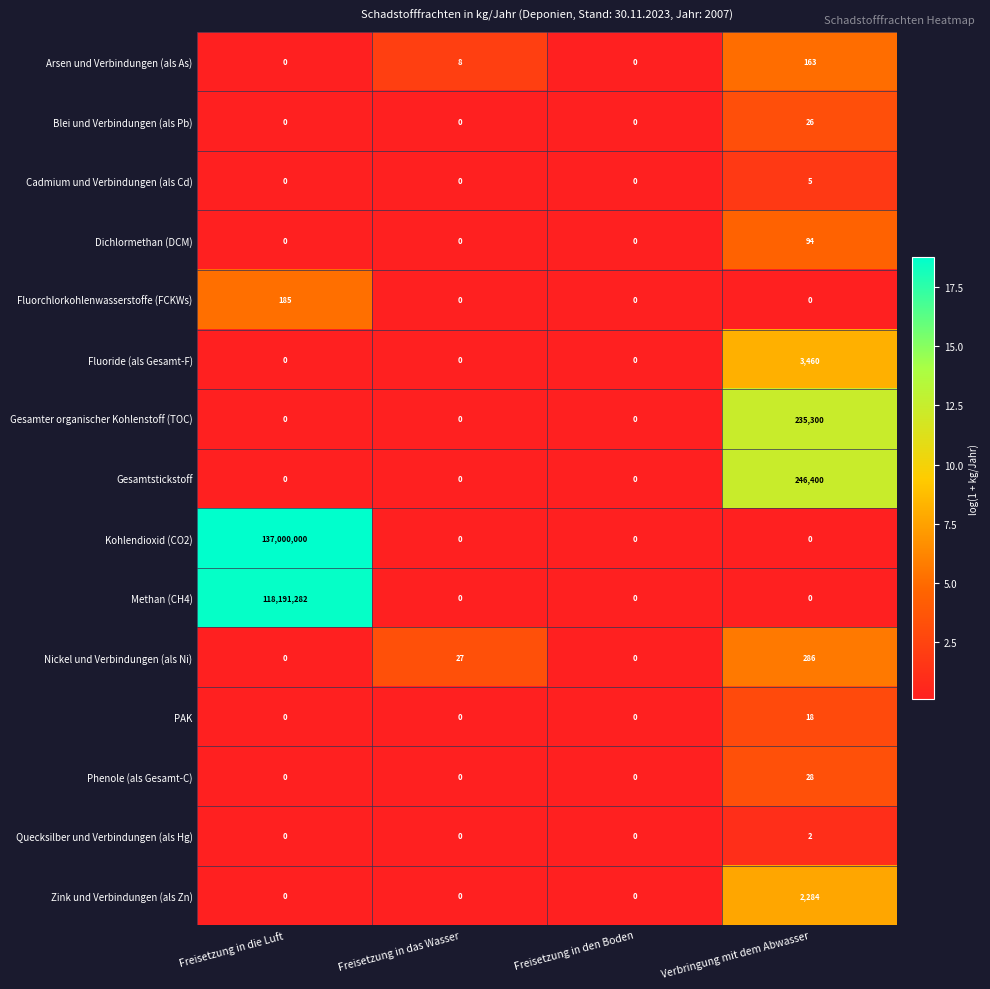

Which series has the largest total across all categories?

Kohlendioxid (CO2)